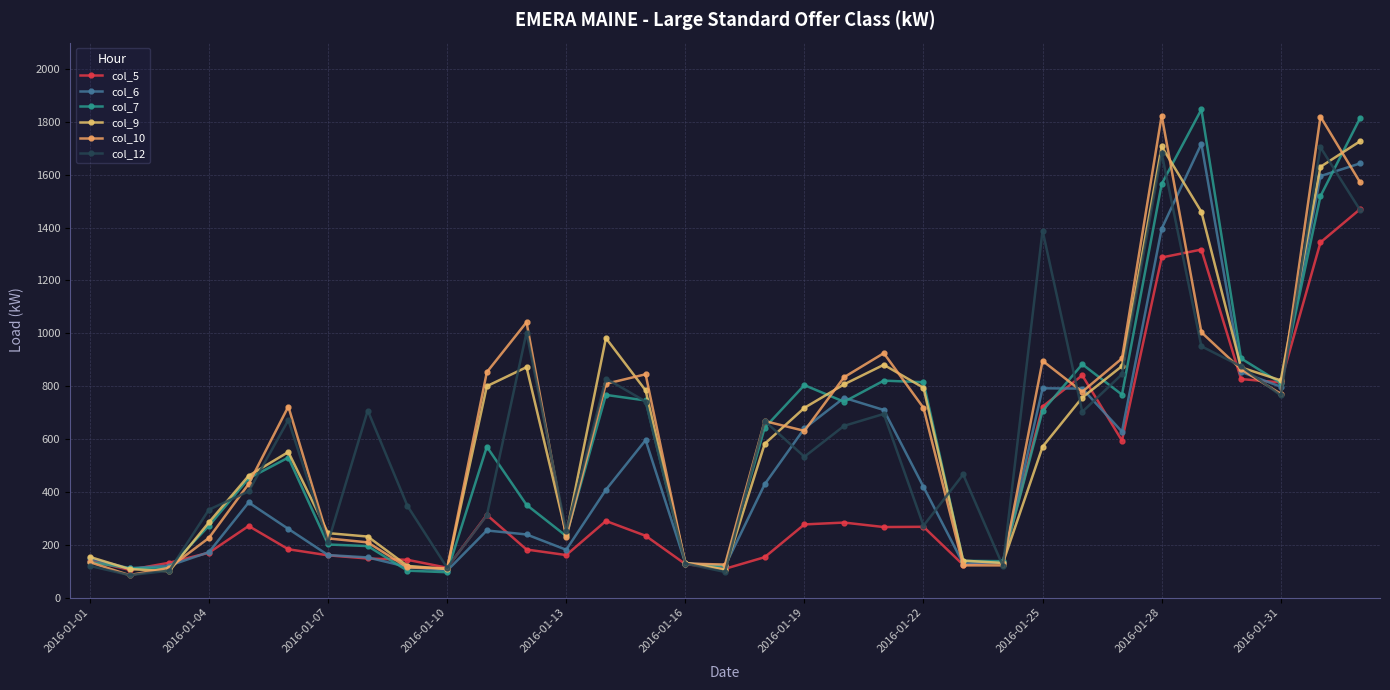

Does the chart display data point markers on the line(s)?

Yes